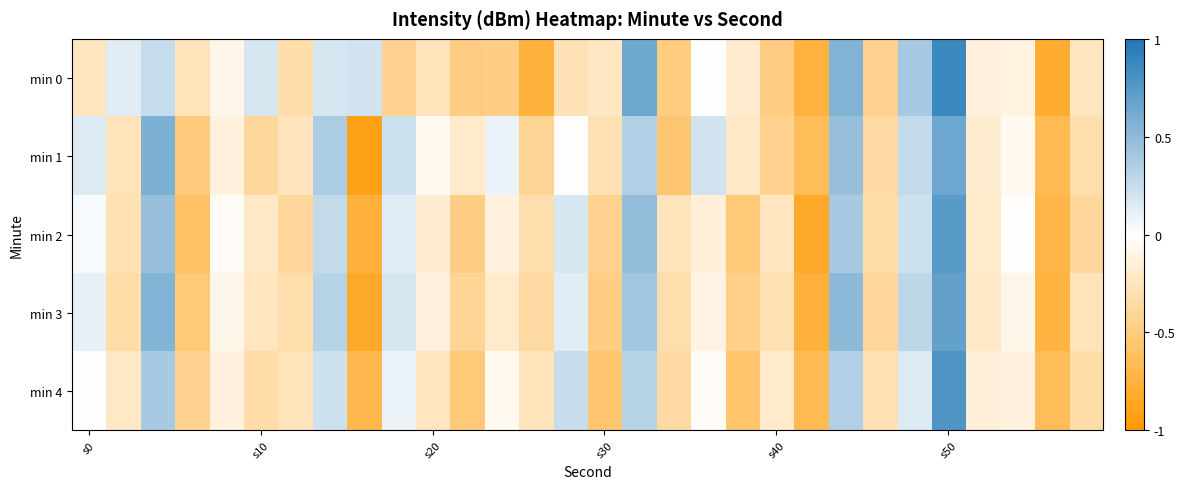

Which label corresponds to the largest value in the chart?

s50